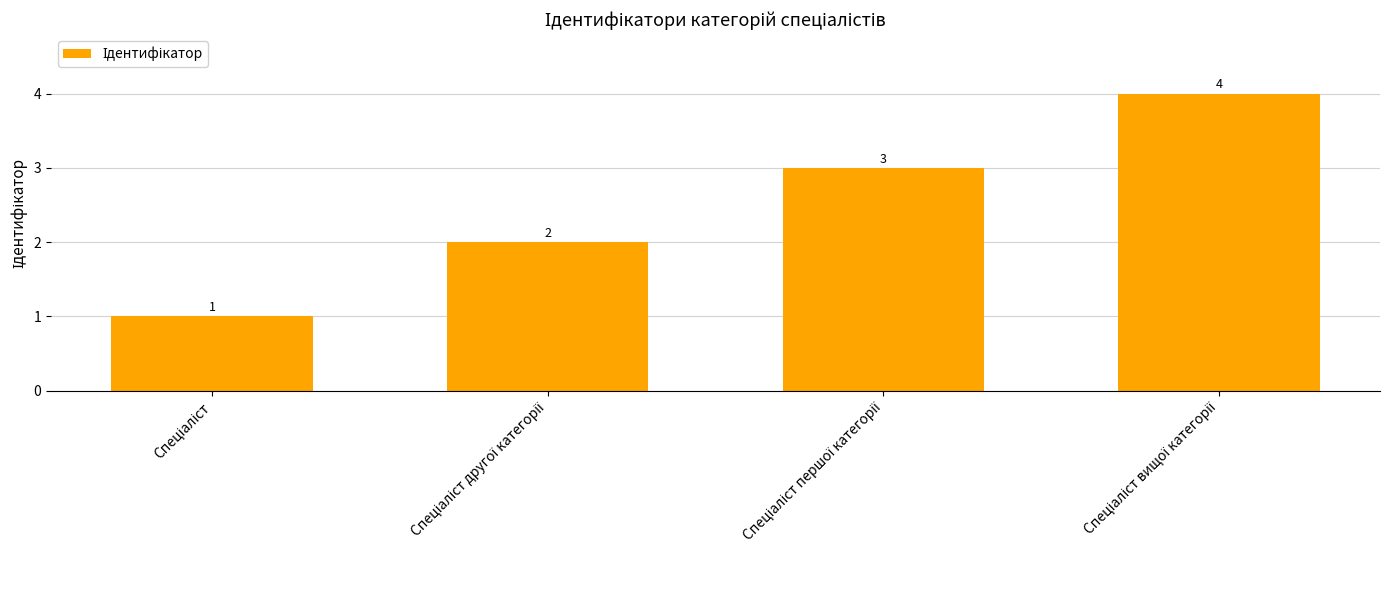

How many values are between 2 and 4?

3